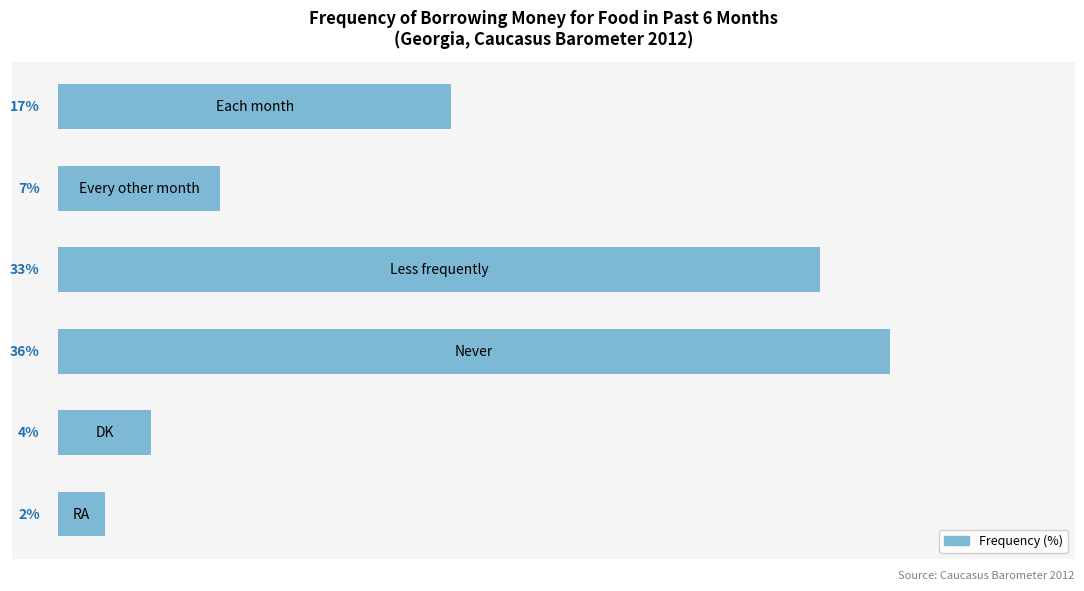

Are the bars horizontal?

Yes